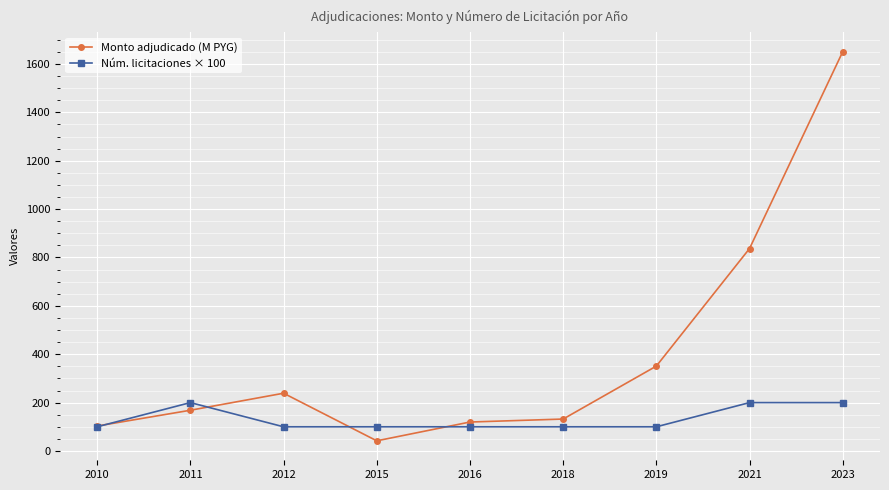

What is the total value across all series at 2016?

219.7